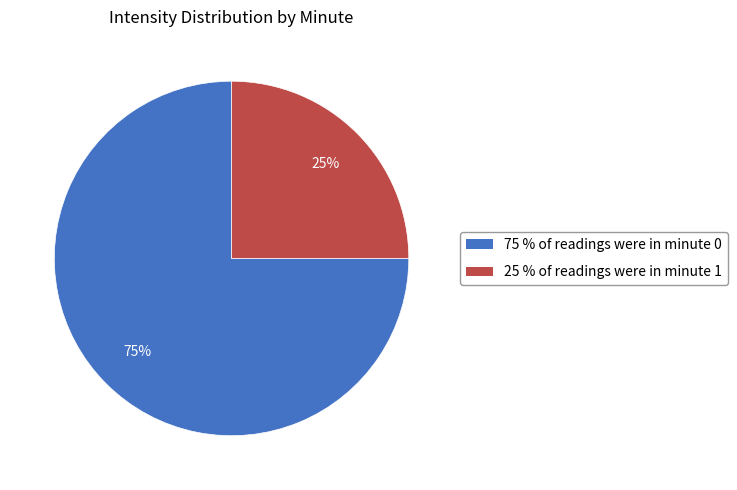

Between 25 % of readings were in minute 1 and 75 % of readings were in minute 0, which is larger?

75 % of readings were in minute 0